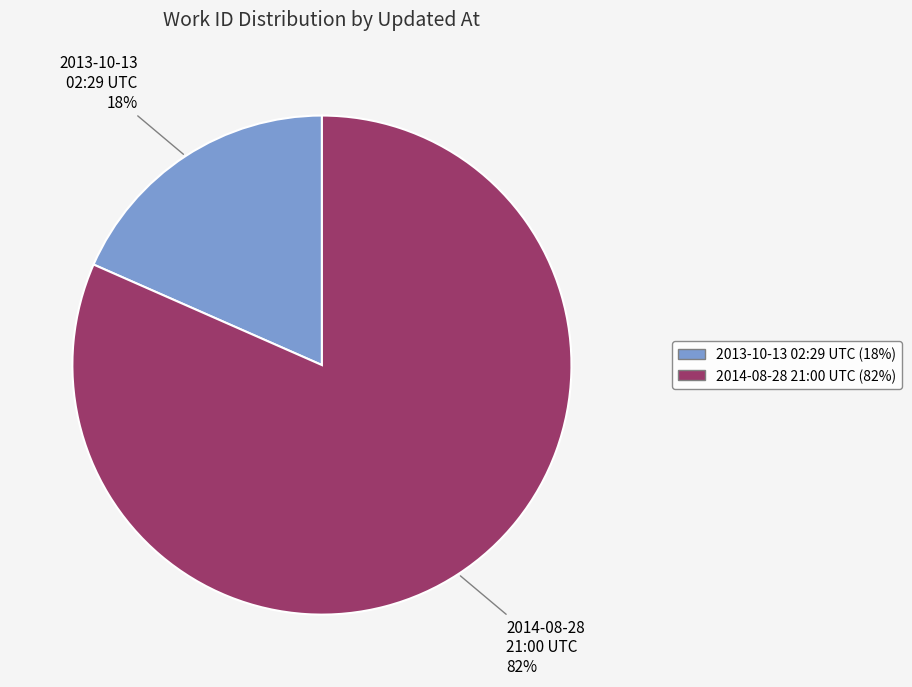

Rank the categories by value from highest to lowest.

2014-08-28 21:00 UTC, 2013-10-13 02:29 UTC